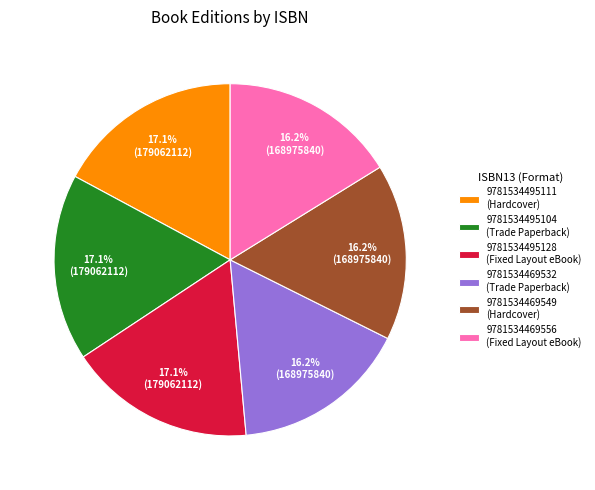

Approximately how many times larger is the value at 9781534495128 compared to 9781534469532?

1.1